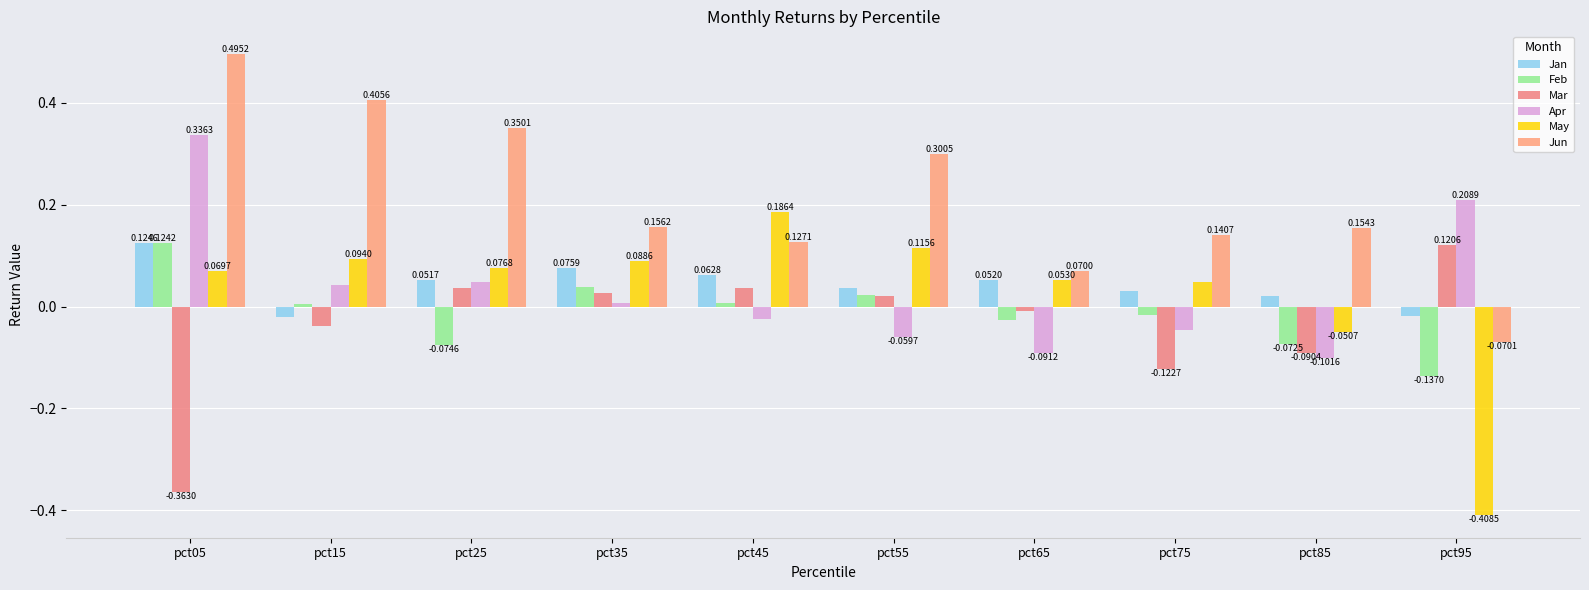

What are all the series names shown in the legend?

Jan, Feb, Mar, Apr, May, Jun